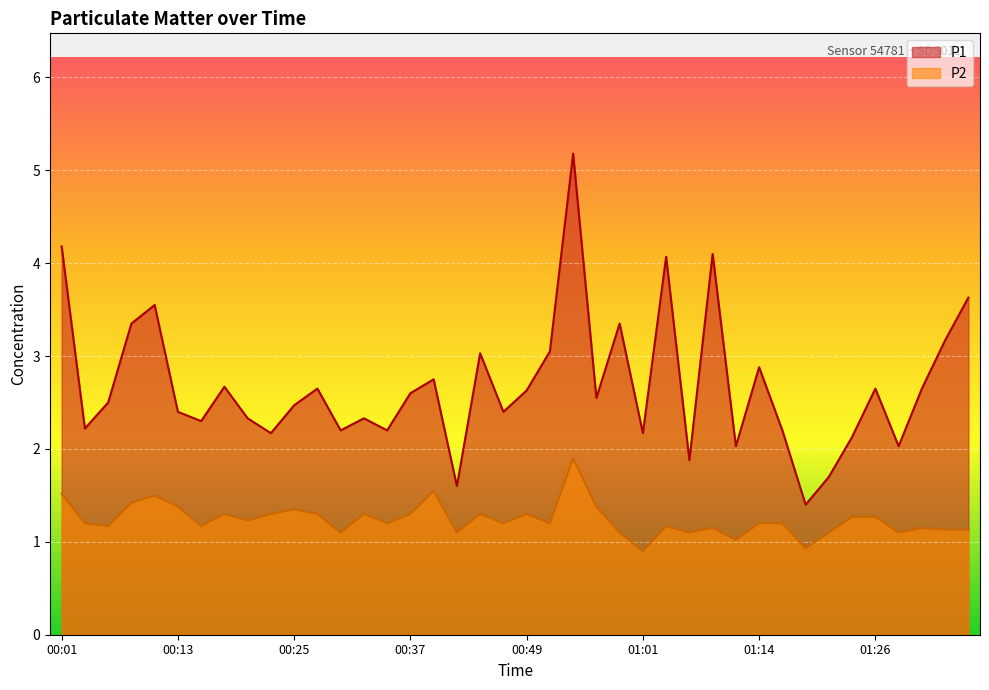

How many interior local valleys does the P2 series have?

13